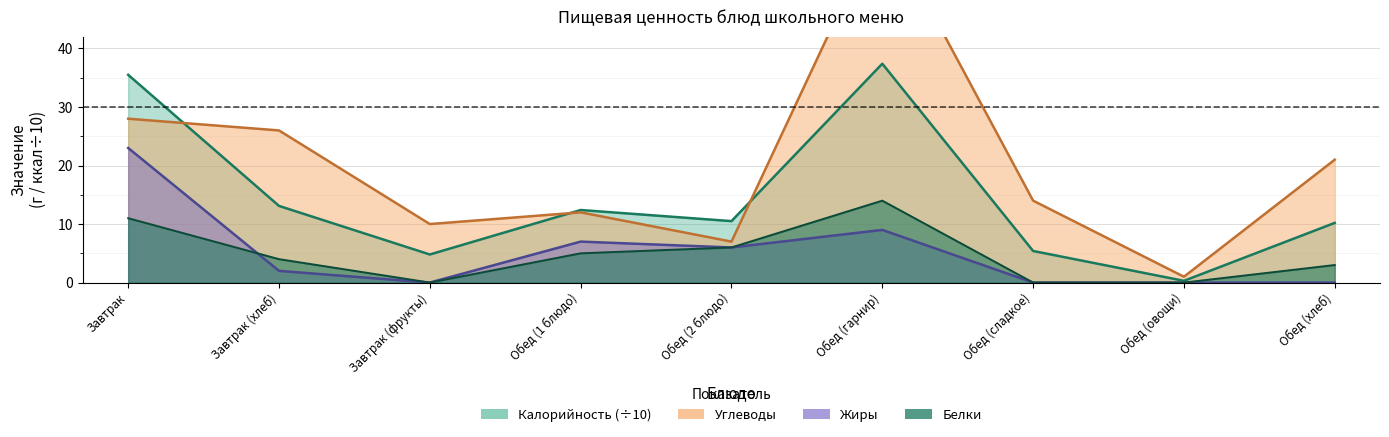

How many interior local valleys does the Жиры series have?

2